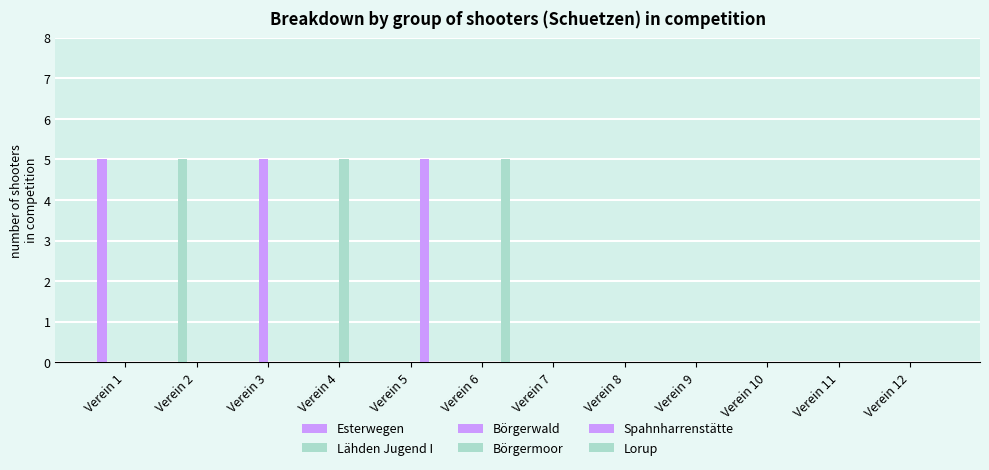

Count the number of data series in this chart.

6